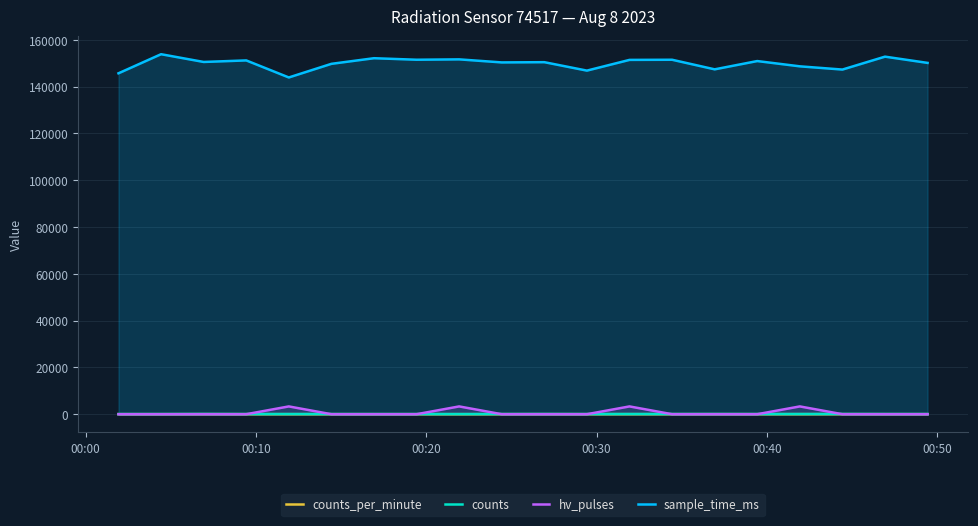

How many data points in counts_per_minute are less than 30?

9